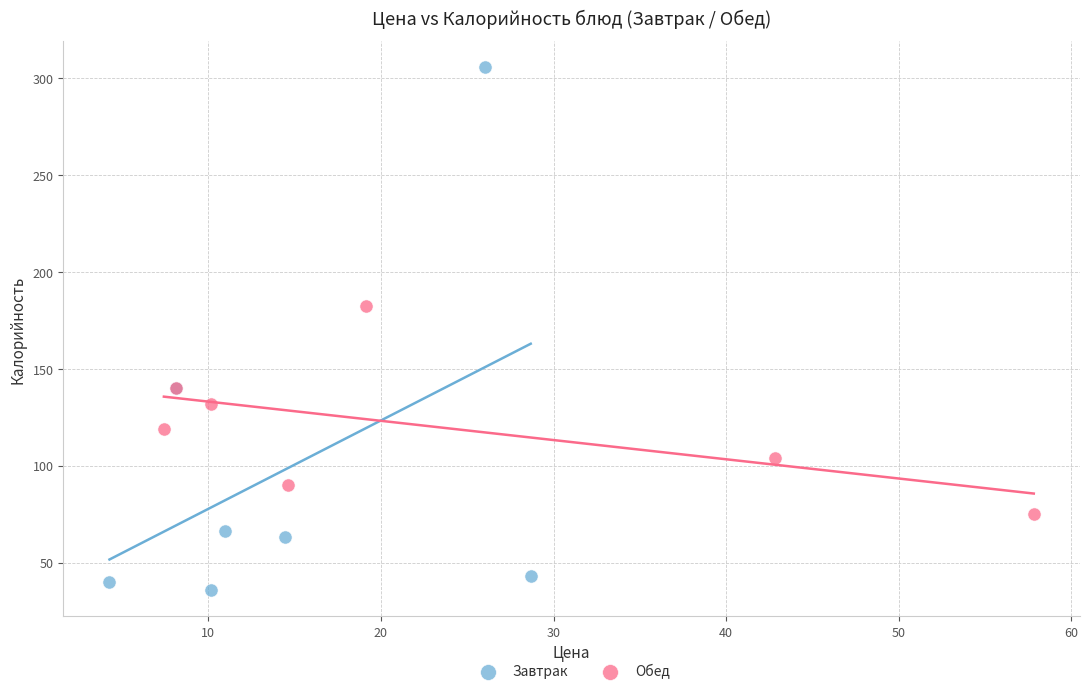

Which series reaches the maximum Y coordinate?

Завтрак